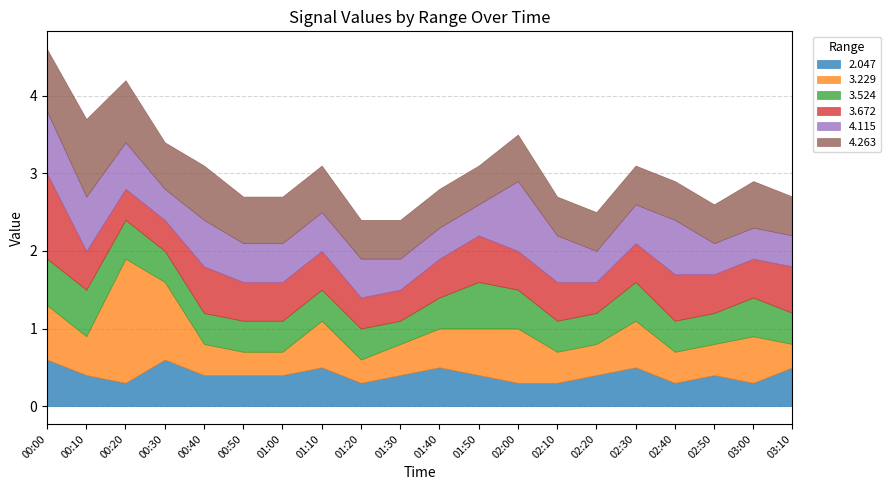

In 3.229, how many points are lower than both neighbors (excluding endpoints)?

2